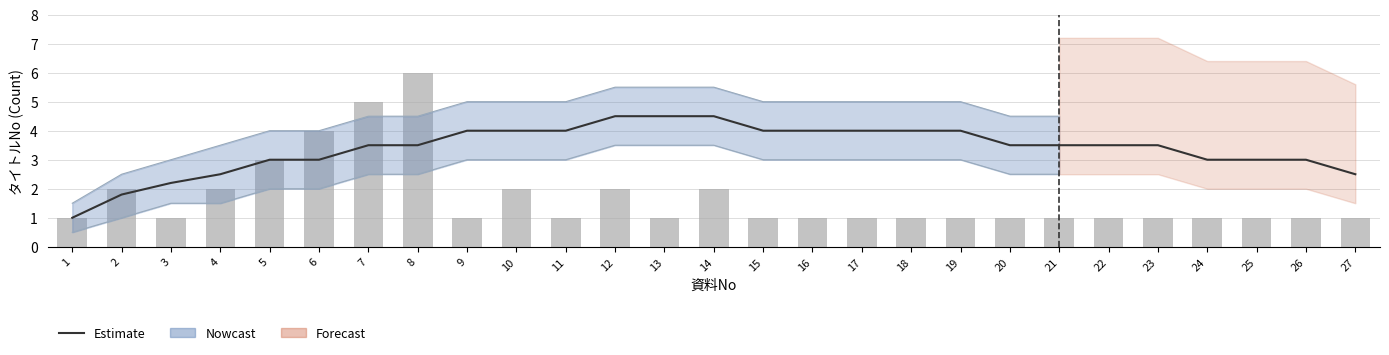

The Observed TitleNo series shows 0.3 at 26. True or false?

False